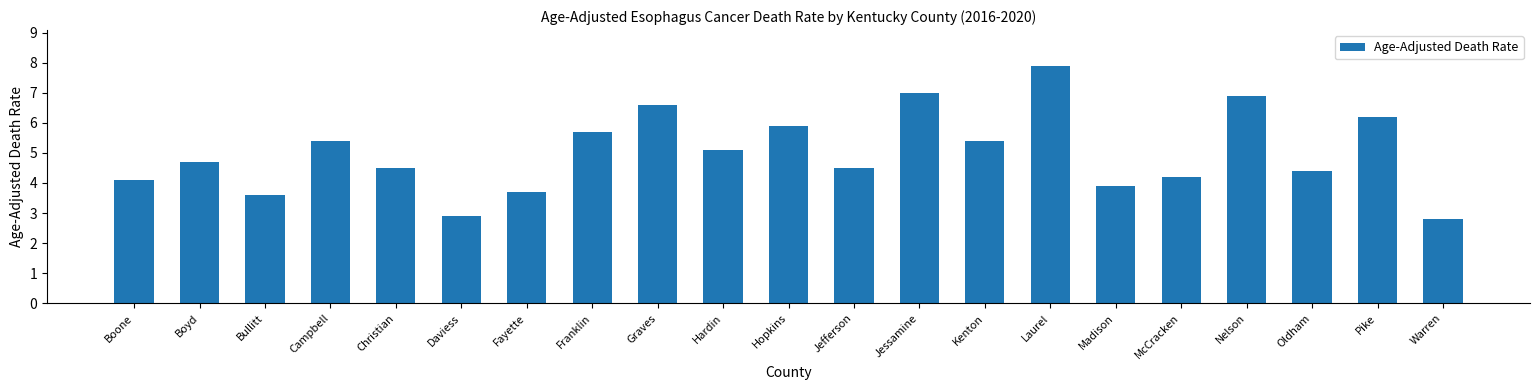

Approximately how many times larger is the value at Hopkins compared to Jefferson?

1.3